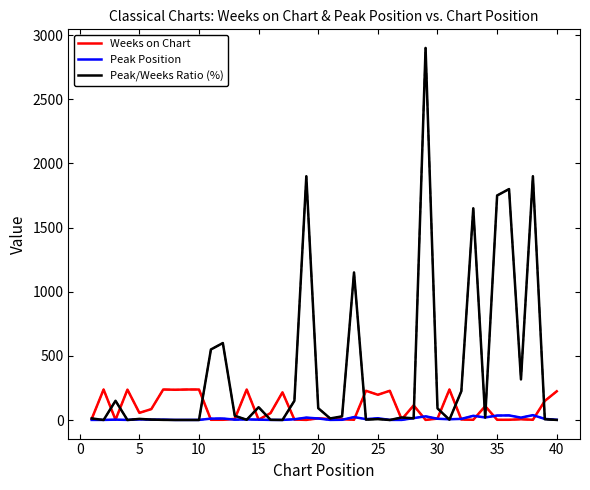

What is the greatest value displayed?

2900.0